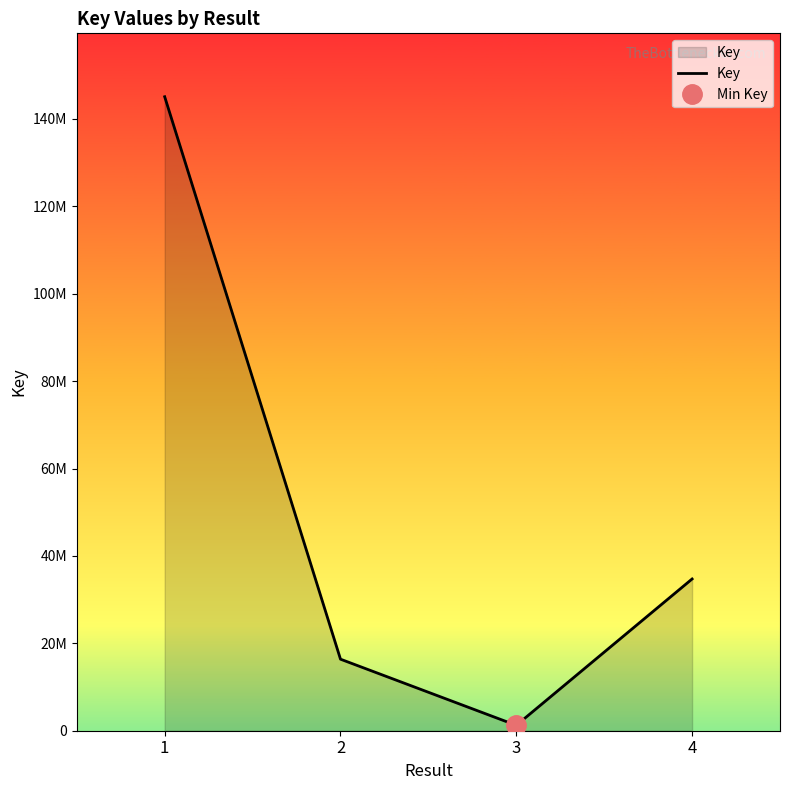

Reading right to left, what are all the values shown in this chart?

34725639	1234543	16370727	145078159